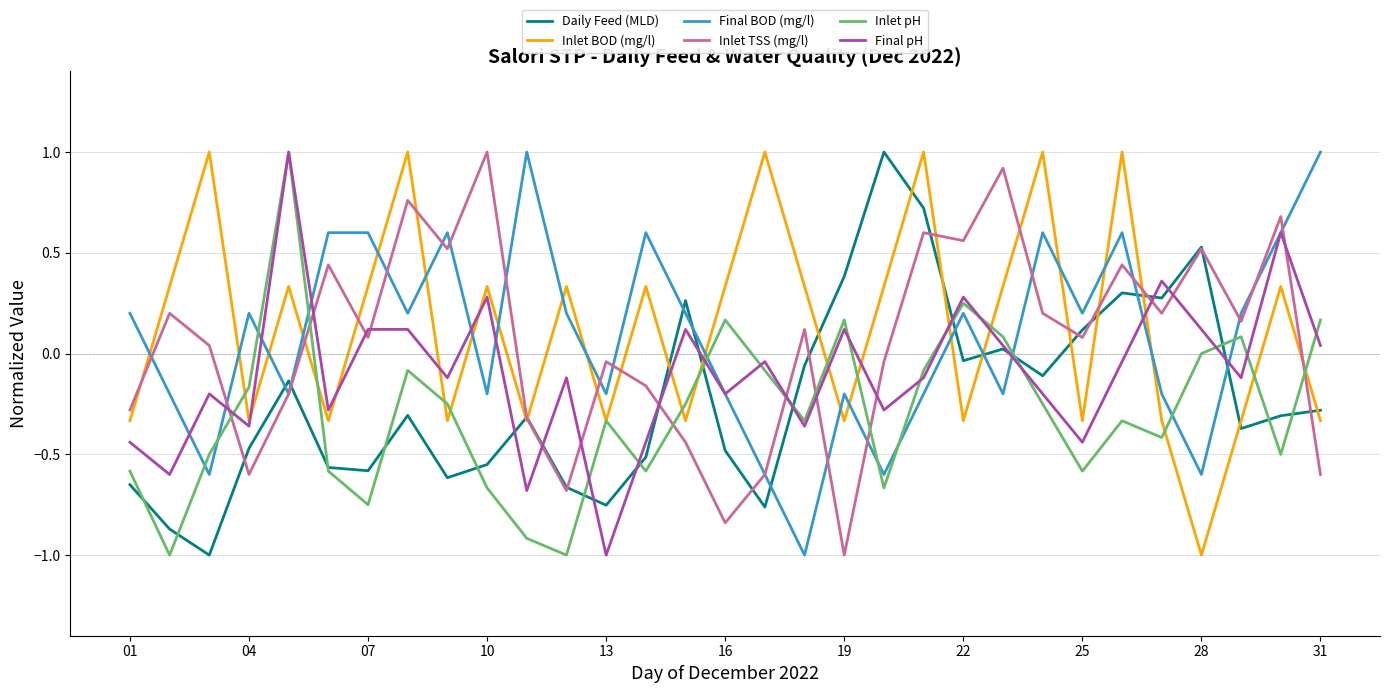

True or false: Final pH and Inlet TSS (mg/l) intersect in this chart.

True